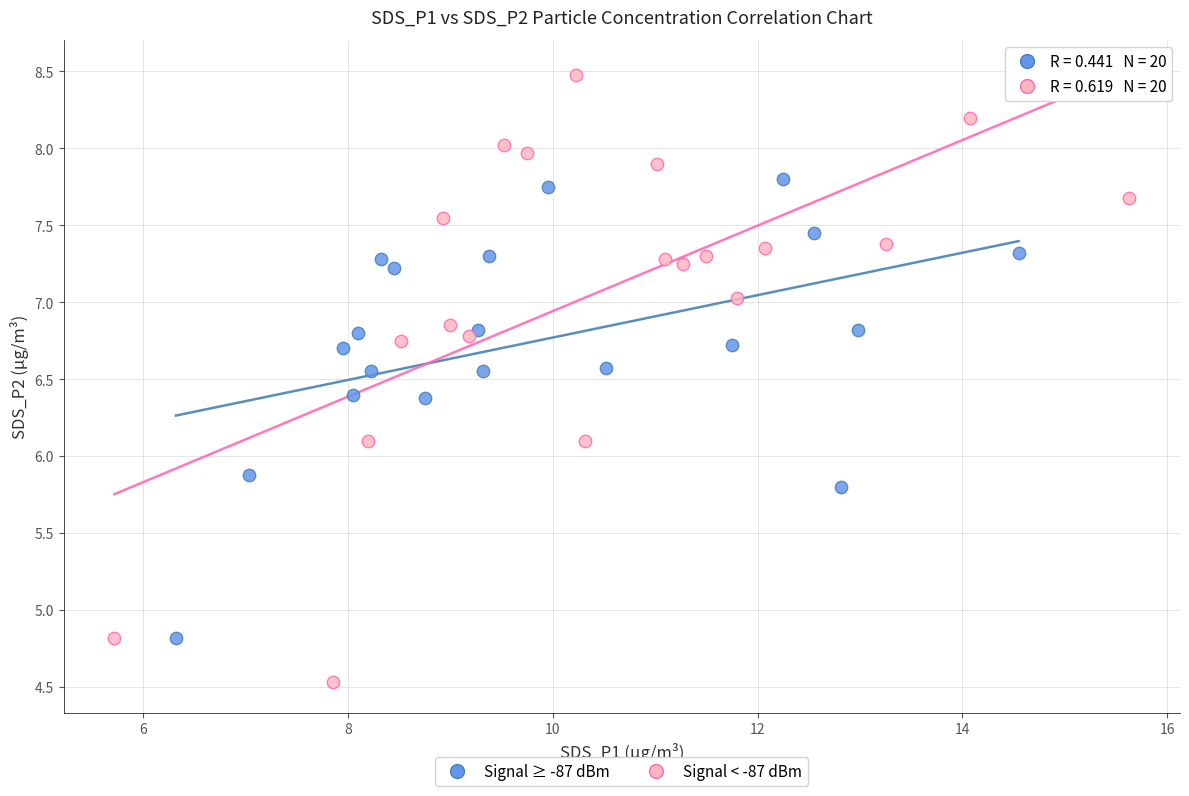

Which series reaches the maximum Y coordinate?

Signal < -87 dBm